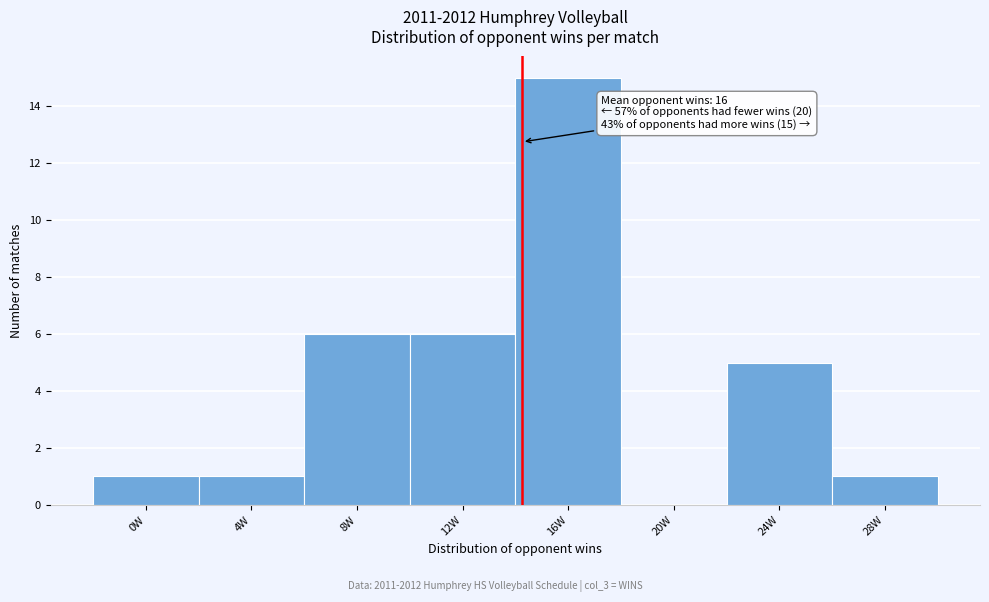

Reading left to right, extract all data points from this chart.

0W=1	4W=1	8W=6	12W=6	16W=15	20W=0	24W=5	28W=1